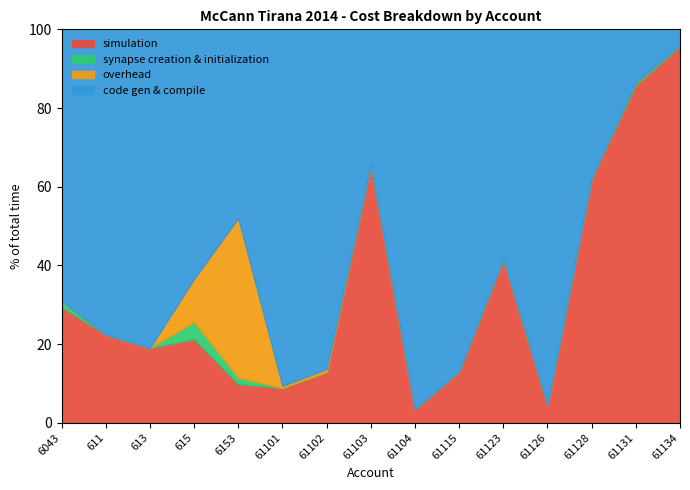

At which label does simulation reach its peak?

61134